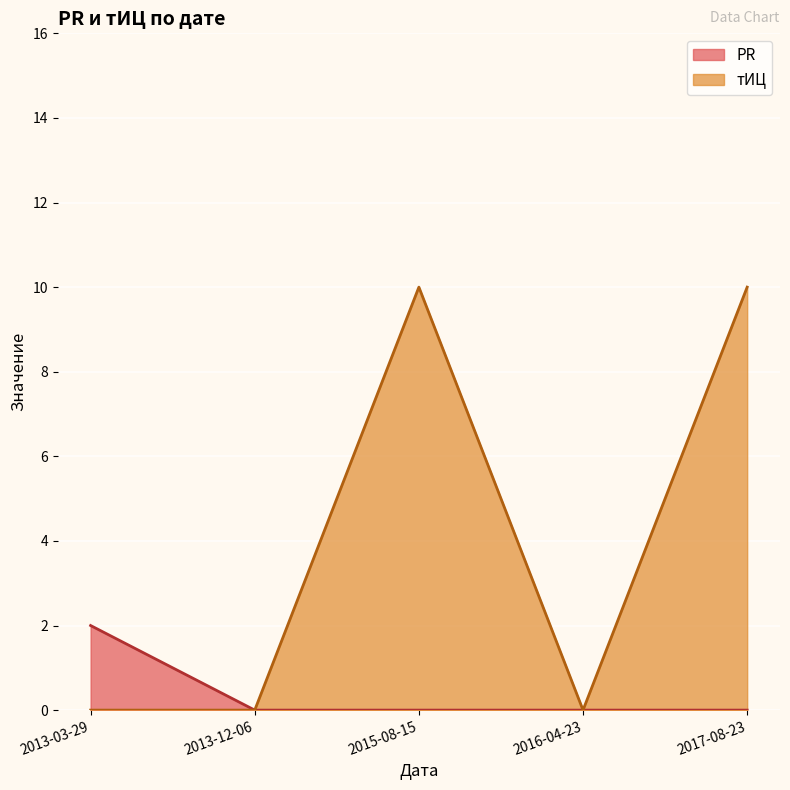

List the series in order of their peak value, highest first.

тИЦ, PR